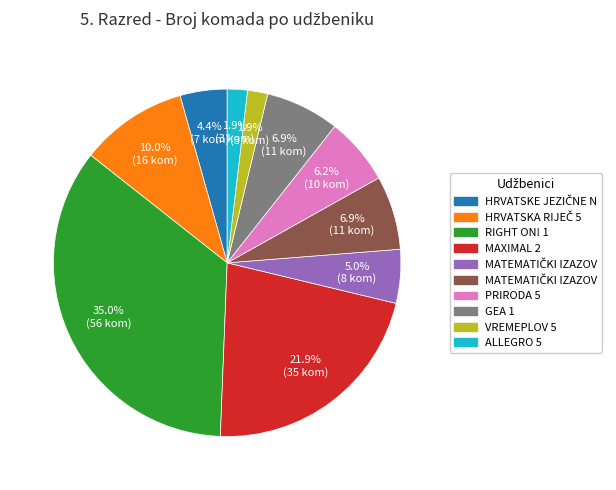

Does any single category account for the majority?

No